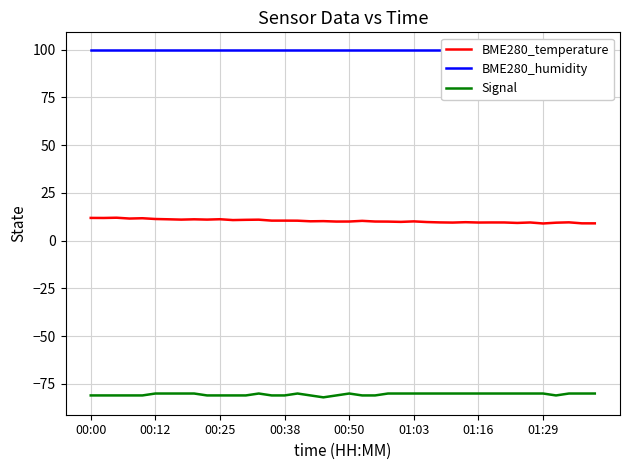

What is the highest value of the Signal series?

-80.0